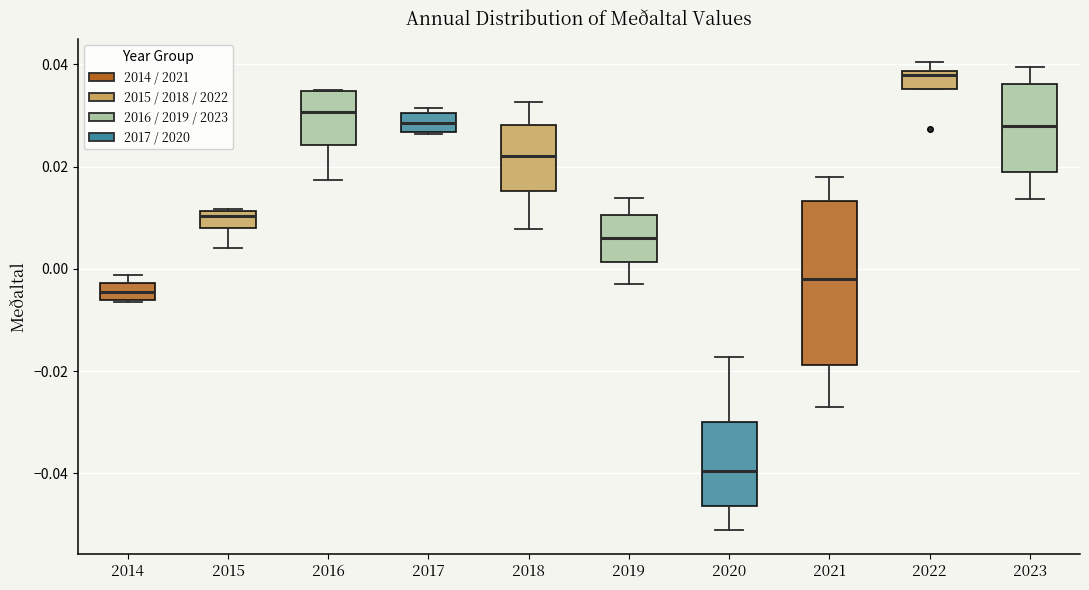

Reading left to right, transcribe this box plot: for each box, give where its median line is, the range the box spans, and where its two whiskers end, as read against the y-axis. The values are not printed on the chart, so give them approximately, as read against the axis.

2014: median -0.004, box -0.006 to -0.002, whiskers -0.006 to -0.002 (just above the box's upper edge)
2015: median 0.010, box 0.008 to 0.012, whiskers 0.004 to 0.012
2016: median 0.030, box 0.024 to 0.034, whiskers 0.018 to 0.034
2017: median 0.028, box 0.026 to 0.030, whiskers 0.026 to 0.032
2018: median 0.022, box 0.016 to 0.028, whiskers 0.008 to 0.032
2019: median 0.006, box 0.002 to 0.010, whiskers -0.004 to 0.014
2020: median -0.040, box -0.046 to -0.030, whiskers -0.052 to -0.018
2021: median -0.002, box -0.018 to 0.014, whiskers -0.028 to 0.018
2022: median 0.038 (just below the box's upper edge), box 0.036 to 0.038, whiskers 0.036 to 0.040
2023: median 0.028, box 0.018 to 0.036, whiskers 0.014 to 0.040